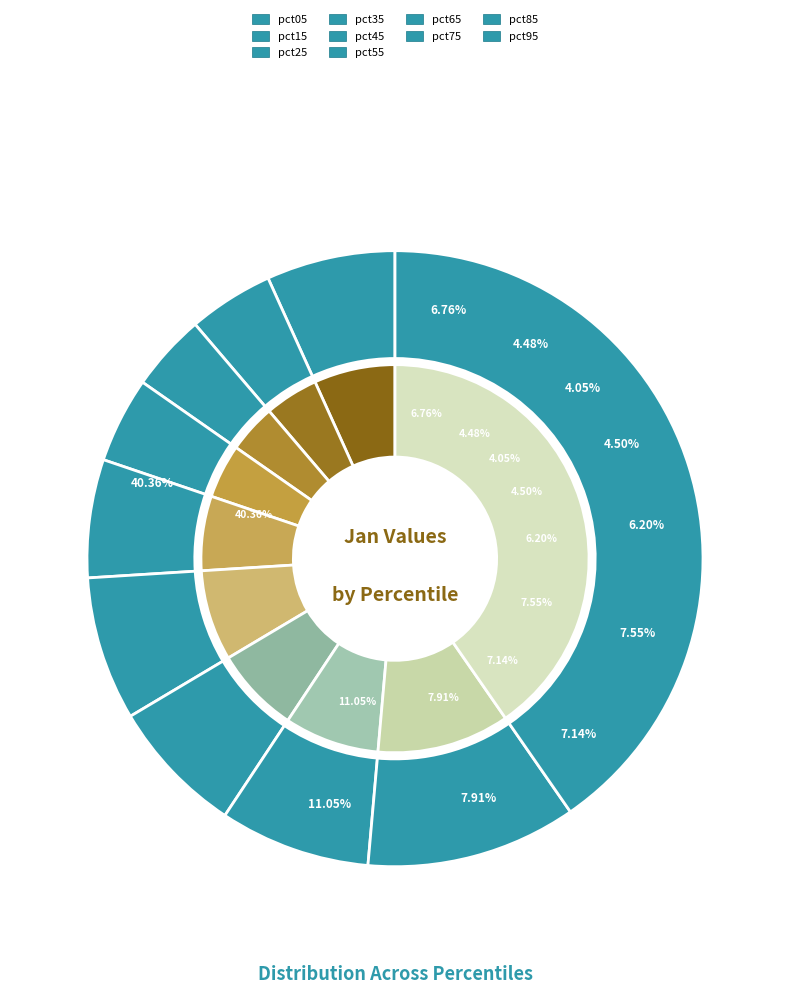

Is there a majority slice in this chart?

No